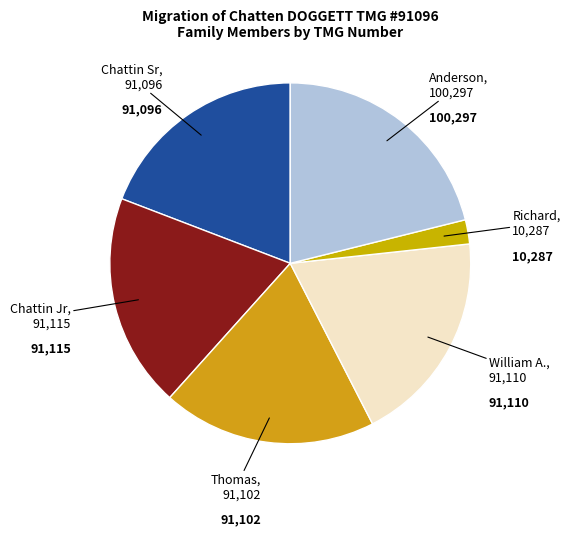

Count the number of slices in the pie.

6